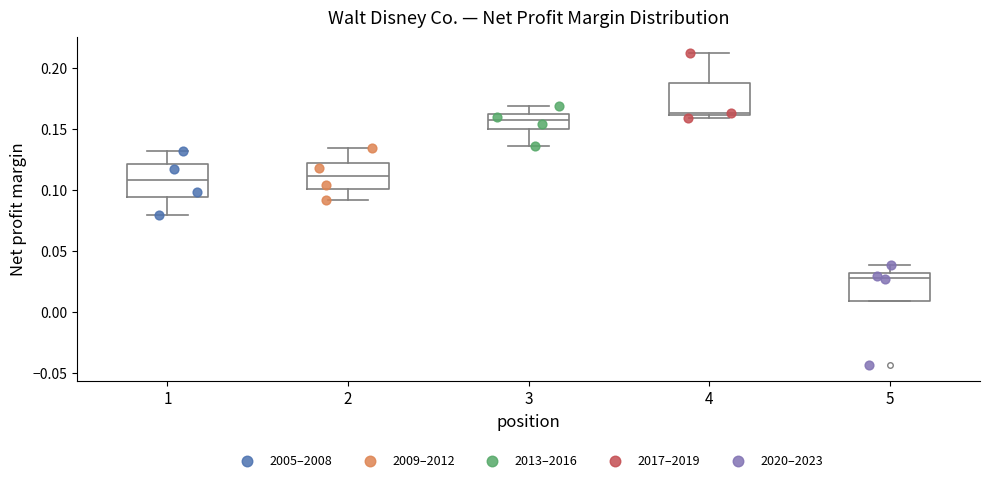

Where is the upper edge of the box at x = 5 on the y-axis? The values are not printed on the chart, so give them approximately, as read against the axis.

0.030